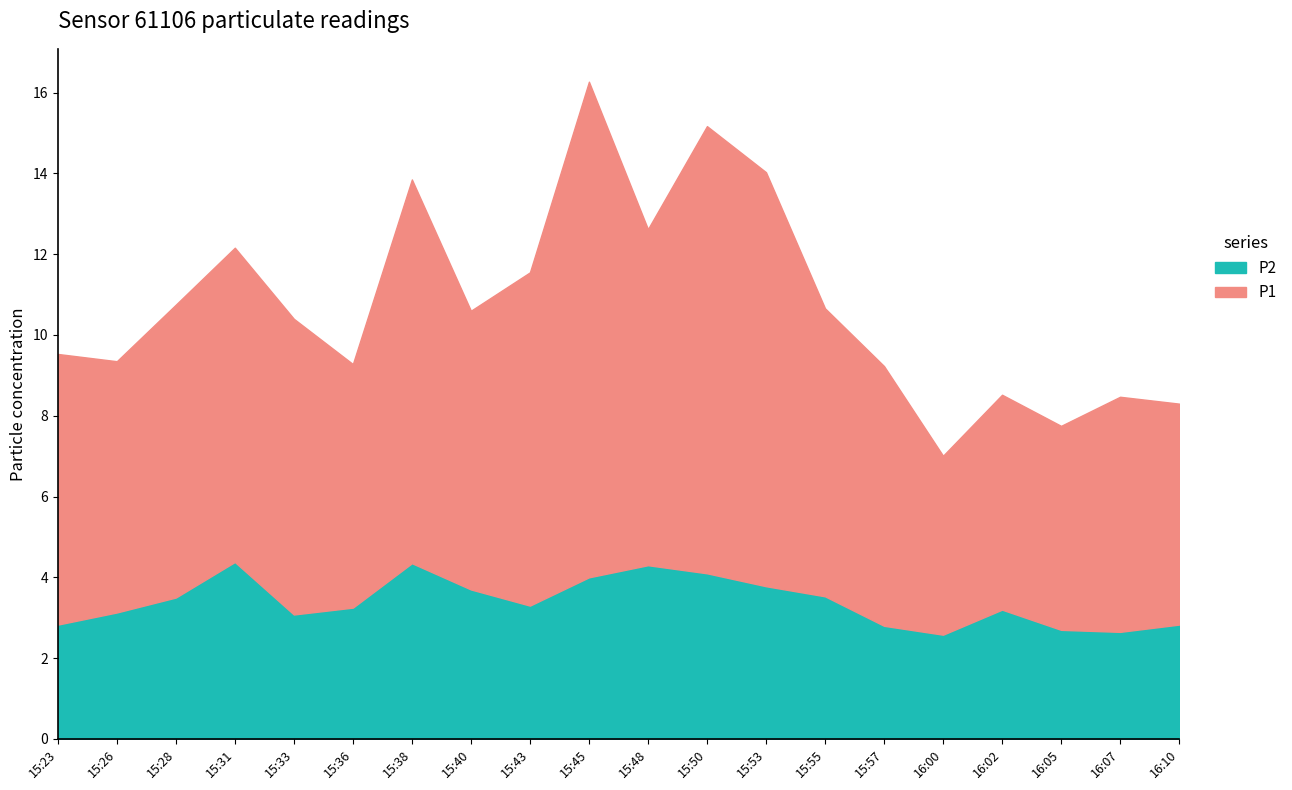

What is the label of the 1st point from the left?

15:23